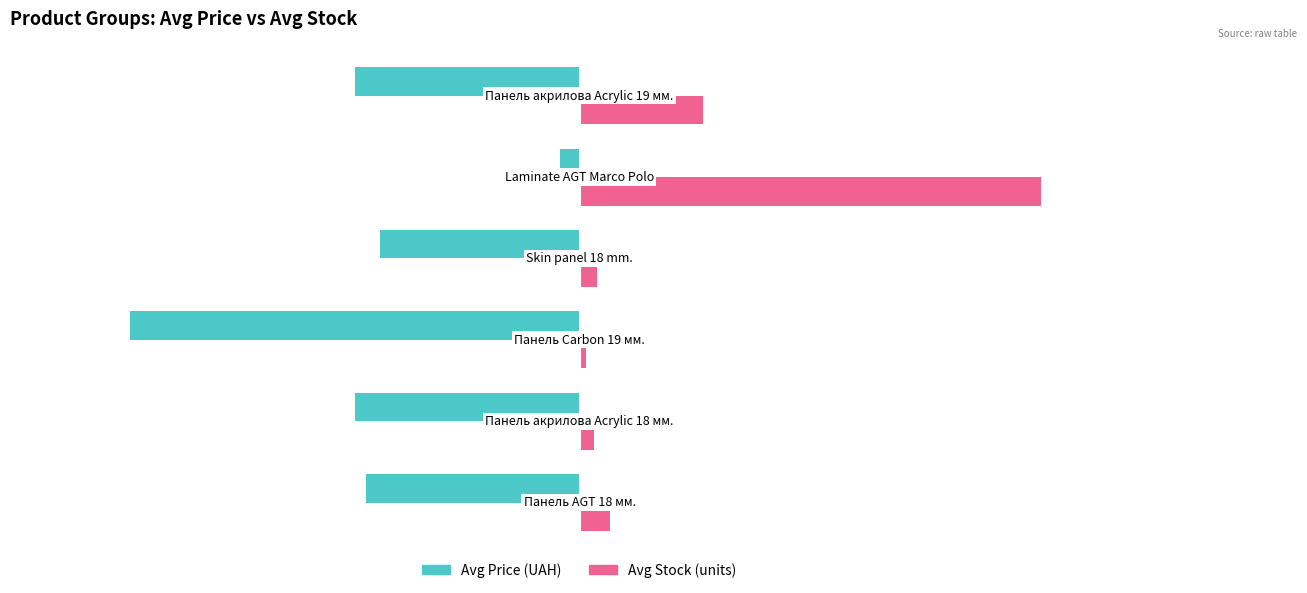

How many bars are there in total?

12